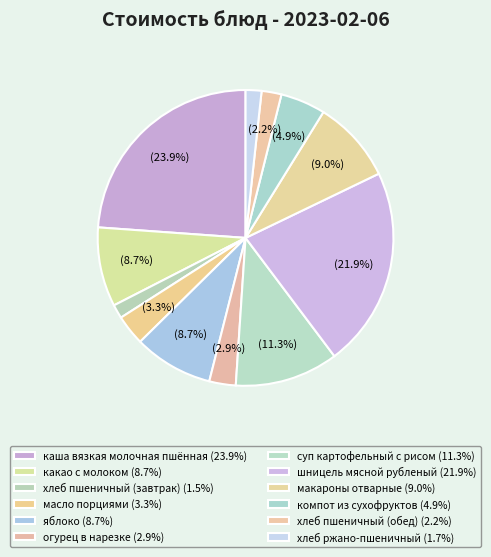

How many segments does this pie chart have?

12